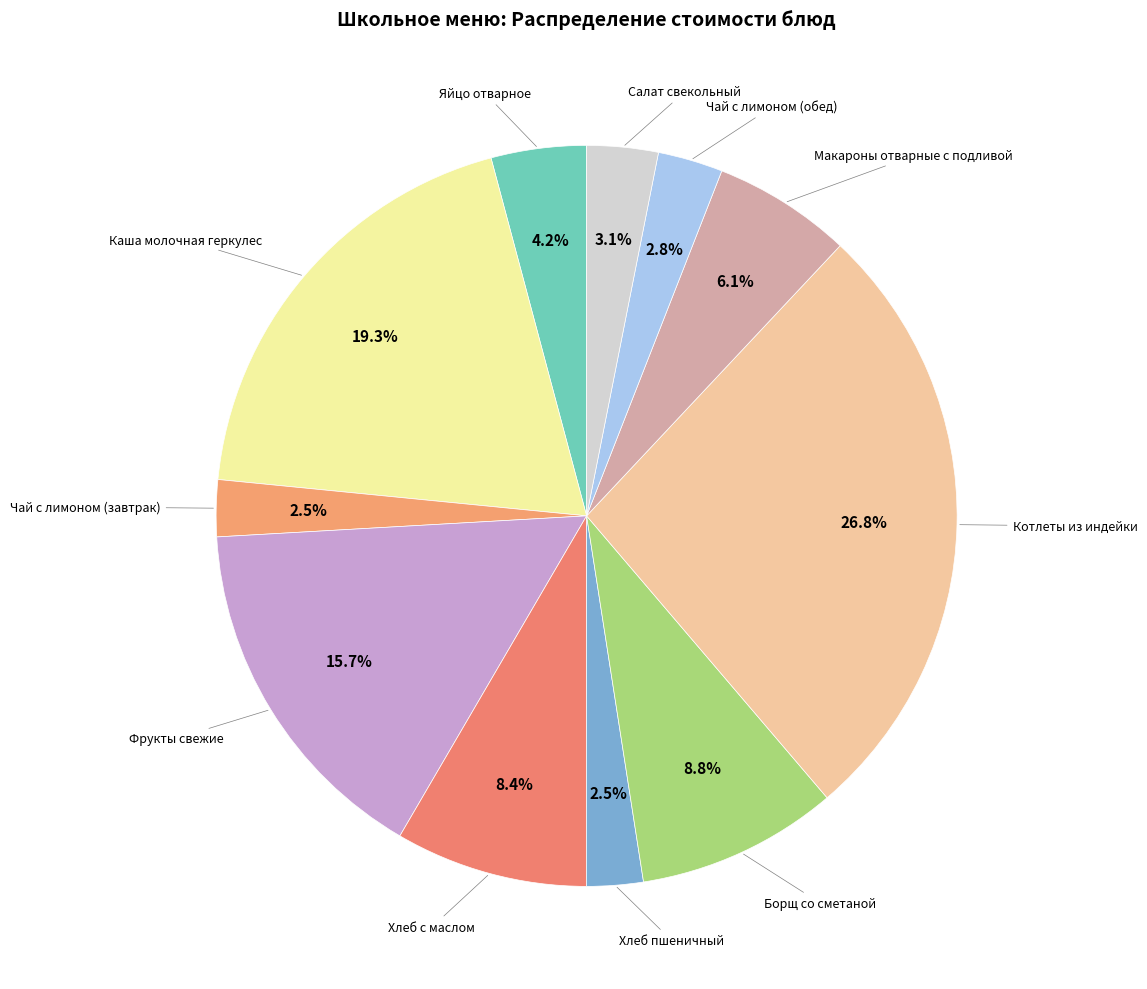

Rank the categories by value from highest to lowest.

Котлеты из индейки, Каша молочная геркулес, Фрукты свежие, Борщ со сметаной, Хлеб с маслом, Макароны отварные с подливой, Яйцо отварное, Салат свекольный, Чай с лимоном (обед), Чай с лимоном (завтрак), Хлеб пшеничный